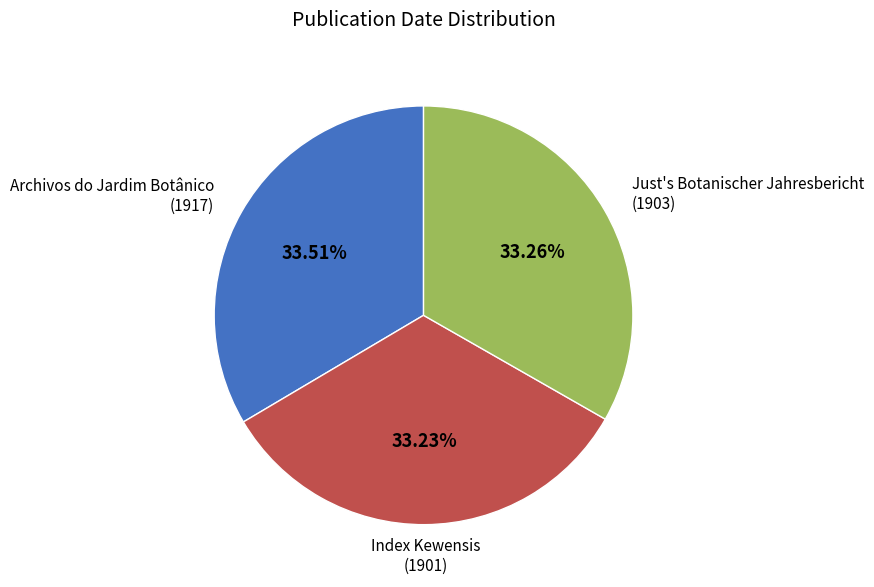

Count the number of slices in the pie.

3